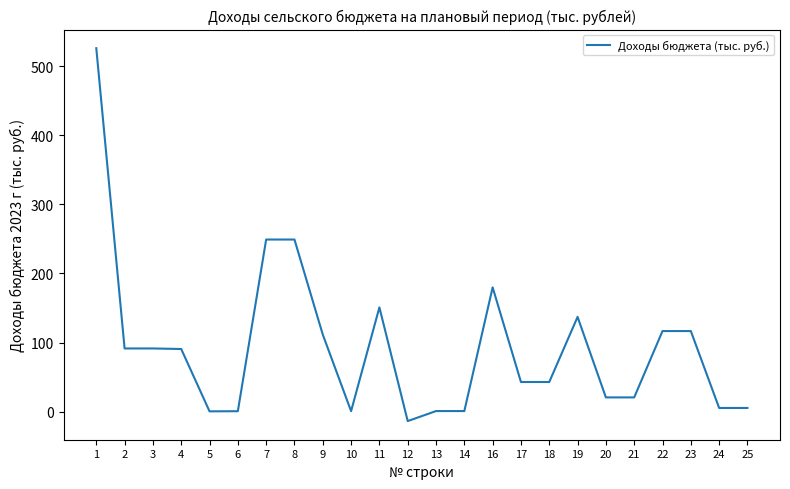

True or false: the data has more than 2 interior local peaks.

True